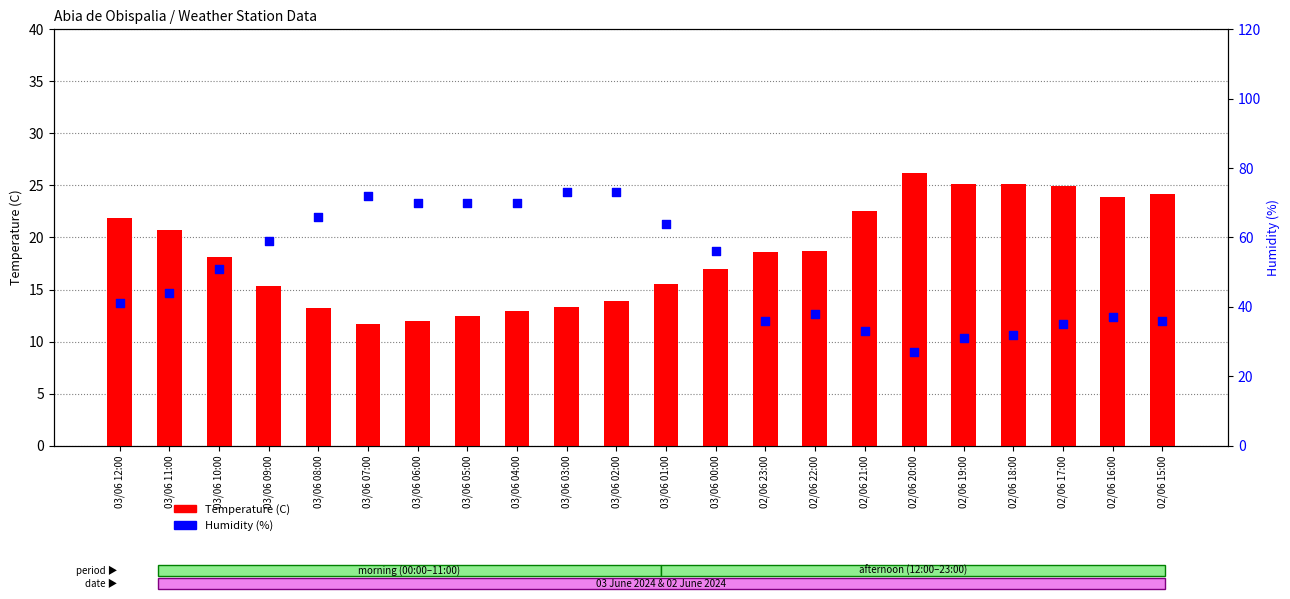

What are all the series names shown in the legend?

Temperature (C), Humidity (%)